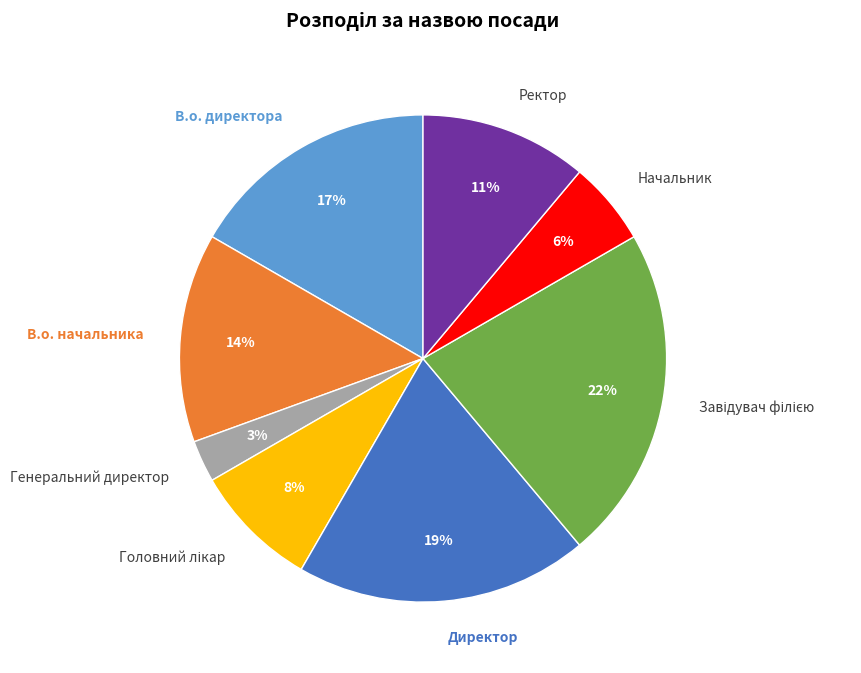

To the nearest percent, what is the difference between the largest and smallest slice percentages?

19%